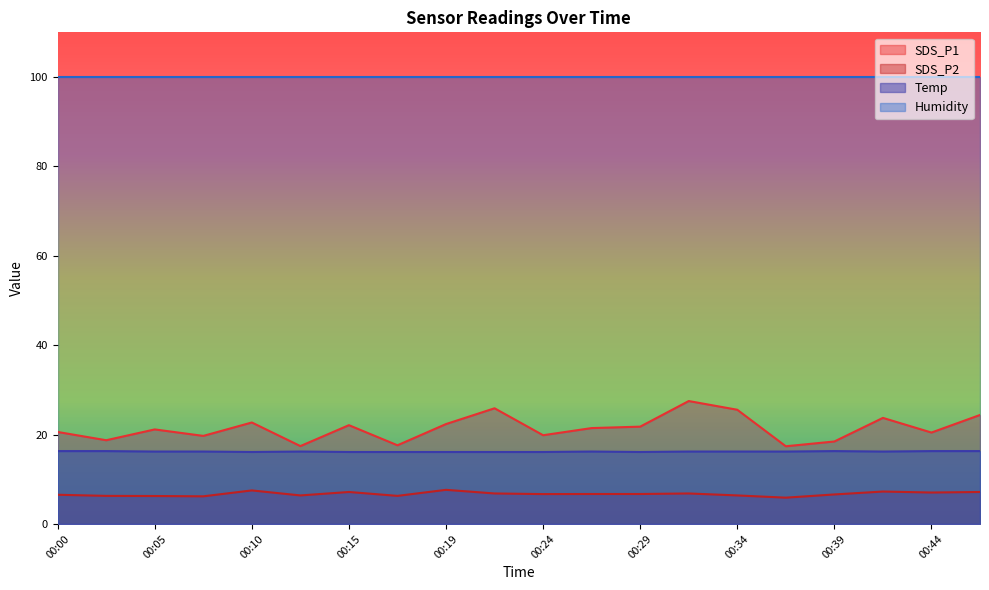

The value of SDS_P1 at 00:05 is 21.1. True or false?

True